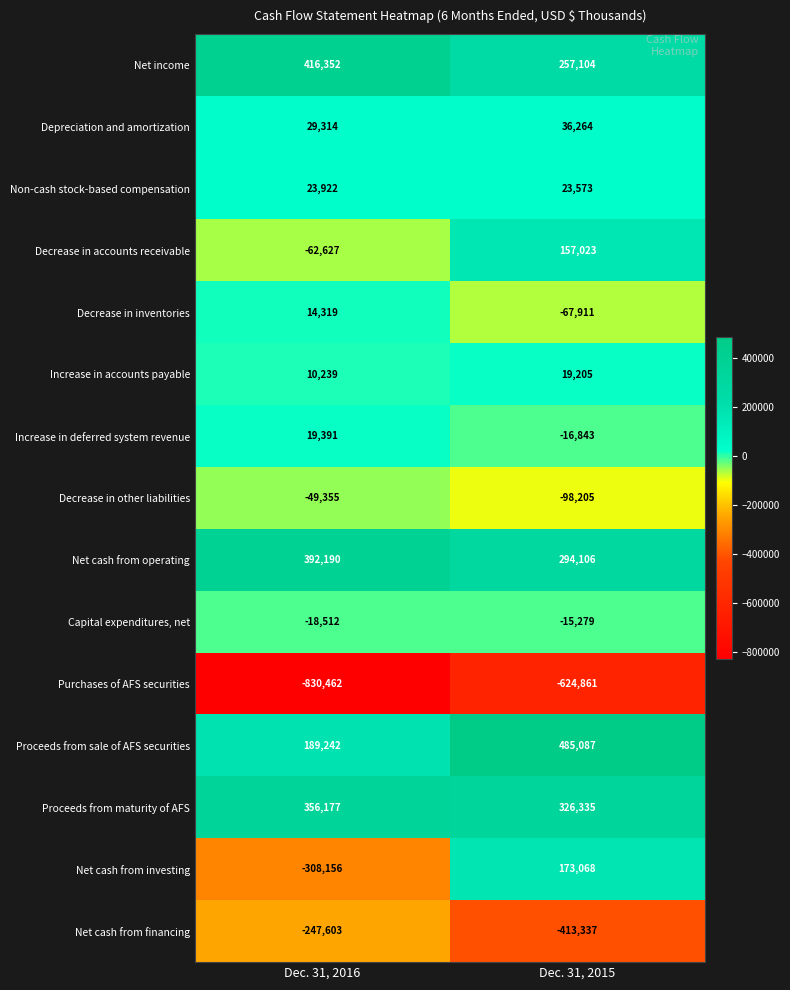

Which series has the widest spread of values?

Net cash from investing